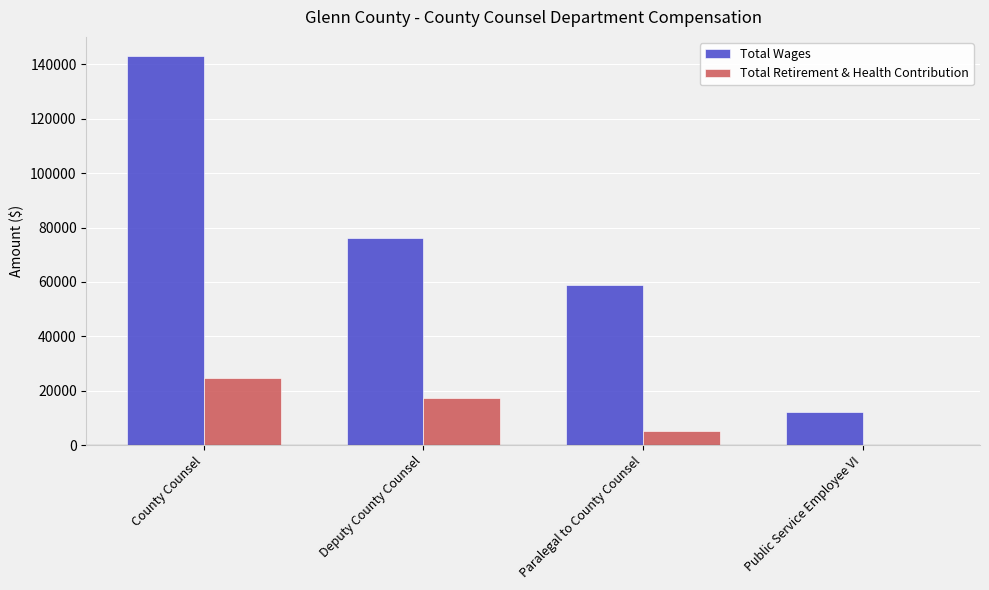

What is the spread (max minus min) of values at County Counsel?

118412